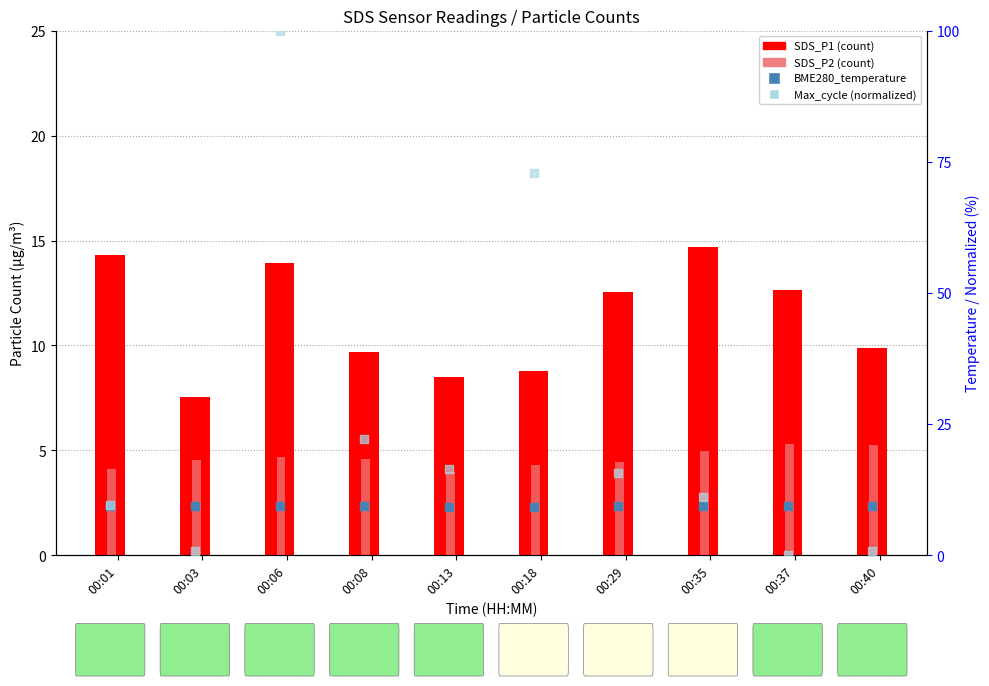

Which series contains the lowest Y value?

Max_cycle (normalized)